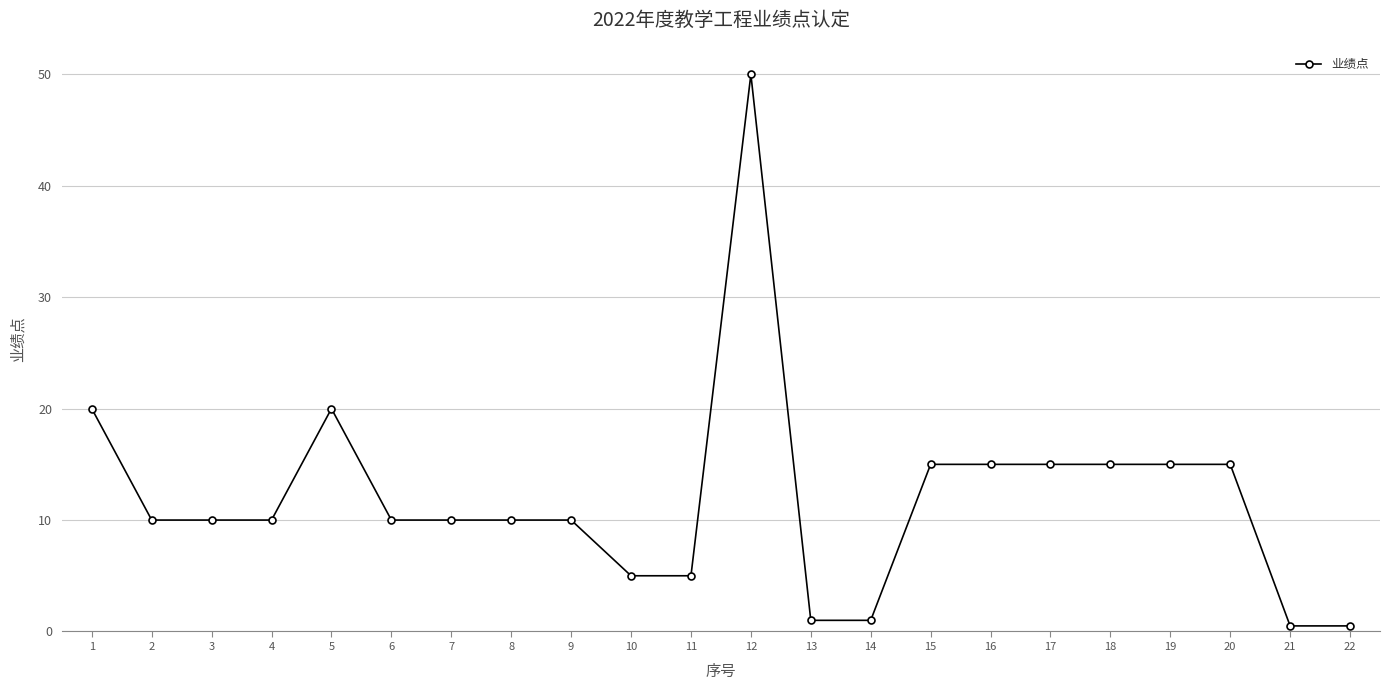

Reading left to right, extract all data points from this chart.

20.0	10.0	10.0	10.0	20.0	10.0	10.0	10.0	10.0	5.0	5.0	50.0	1.0	1.0	15.0	15.0	15.0	15.0	15.0	15.0	0.5	0.5